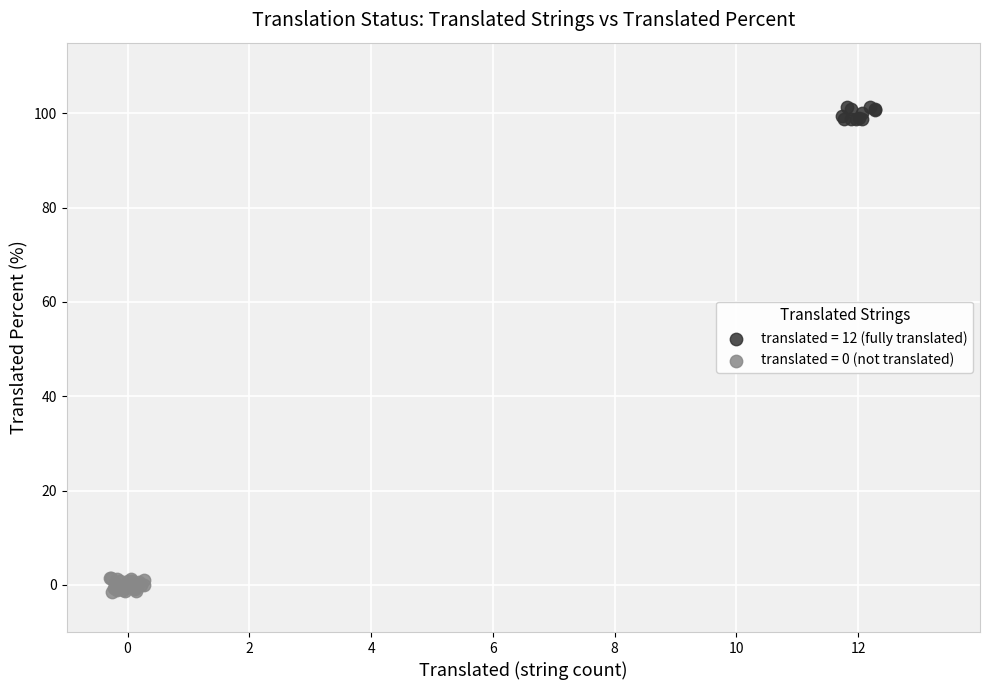

Which series reaches the maximum Y coordinate?

translated = 12 (fully translated)